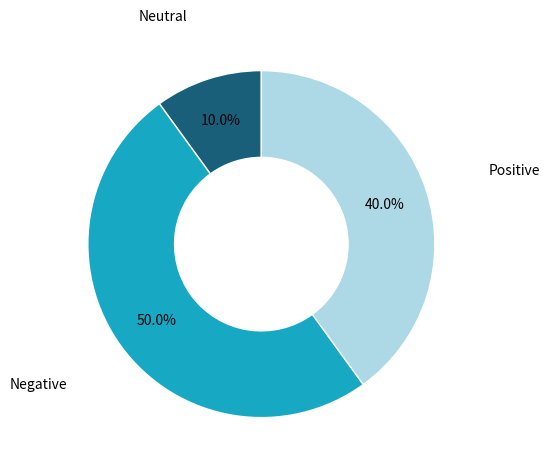

How many slices are in this pie chart?

3